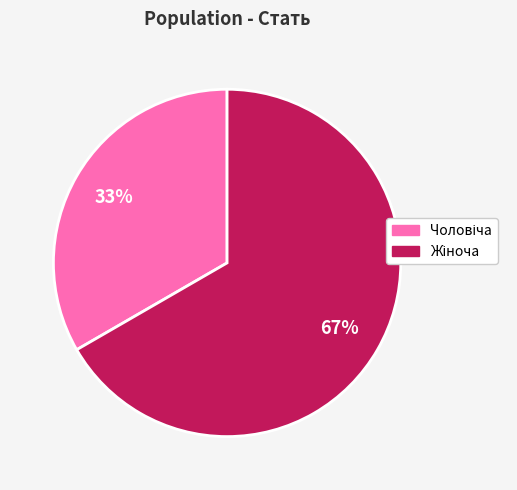

Does any single category account for the majority?

Yes